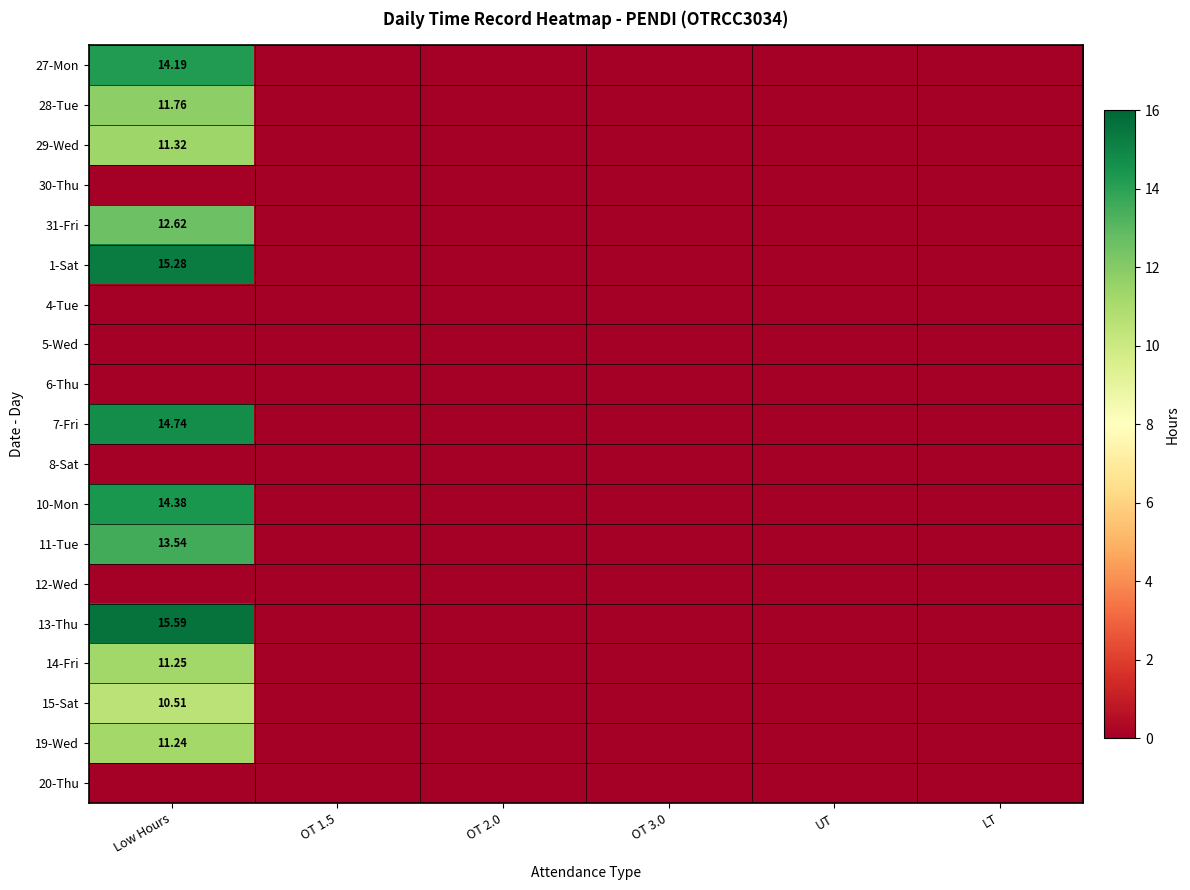

List the series in order of their peak value, highest first.

13-Thu, 1-Sat, 7-Fri, 10-Mon, 27-Mon, 11-Tue, 31-Fri, 28-Tue, 29-Wed, 14-Fri, 19-Wed, 15-Sat, 30-Thu, 4-Tue, 5-Wed, 6-Thu, 8-Sat, 12-Wed, 20-Thu